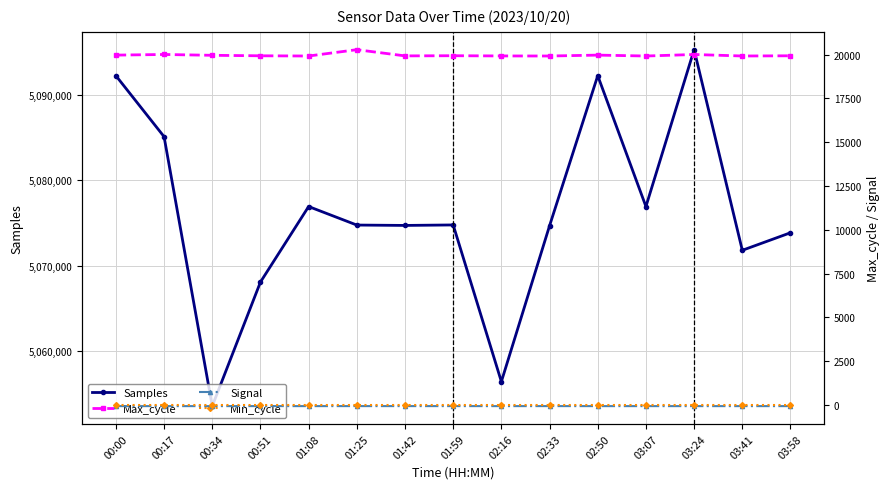

Read the Samples value at 02:50, to the nearest 100.

5092300